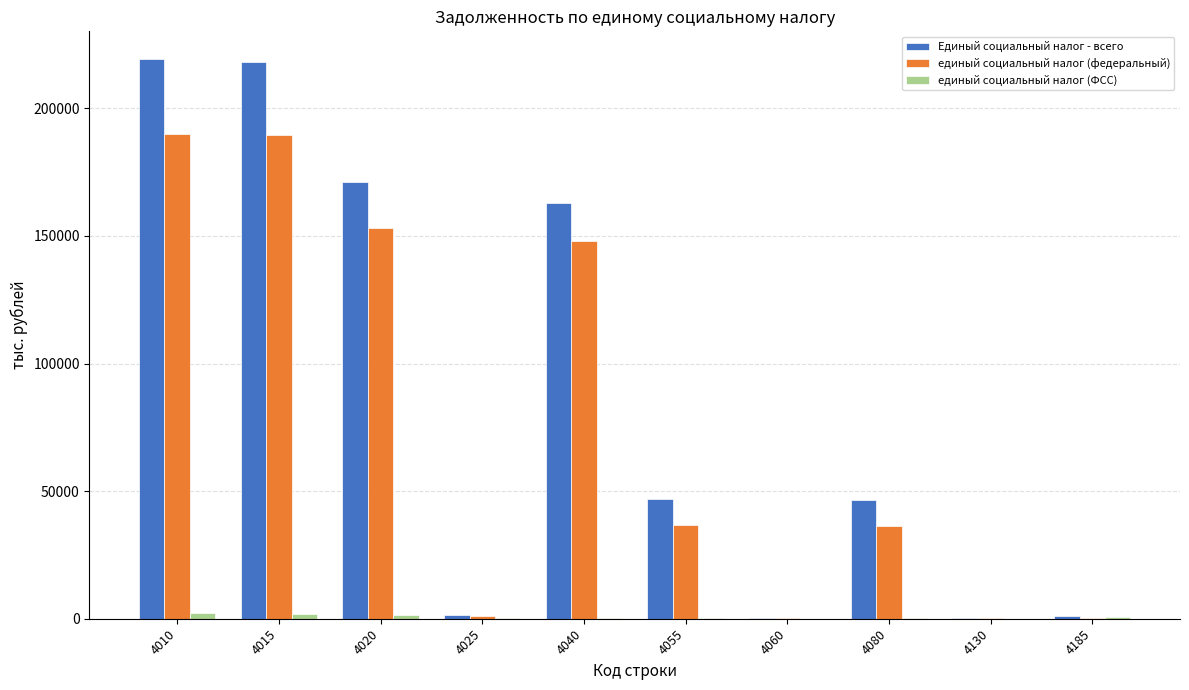

What is the highest value of the Единый социальный налог - всего series?

219244